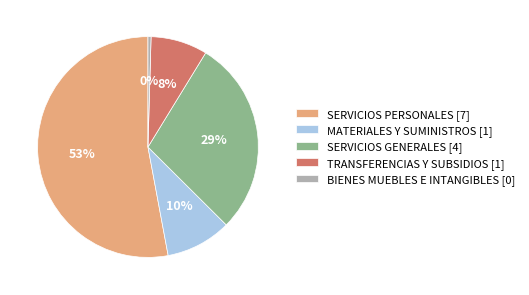

Is the sum of BIENES MUEBLES E INTANGIBLES and MATERIALES Y SUMINISTROS greater than half?

No